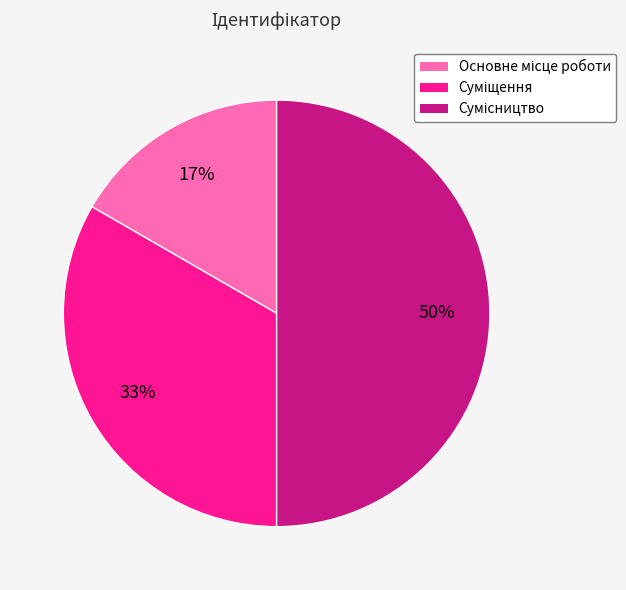

Count the number of slices in the pie.

3